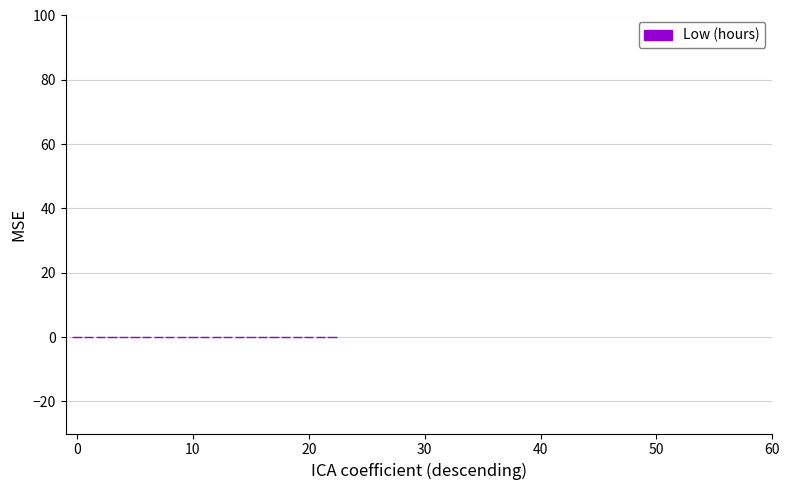

What is the maximum value shown in the chart?

0.1